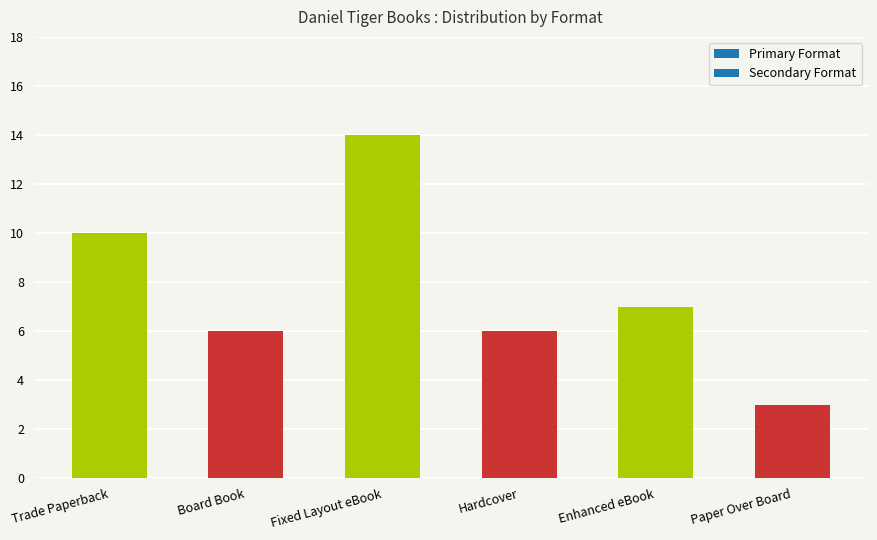

Where is the data nearest to the value 8?

Enhanced eBook